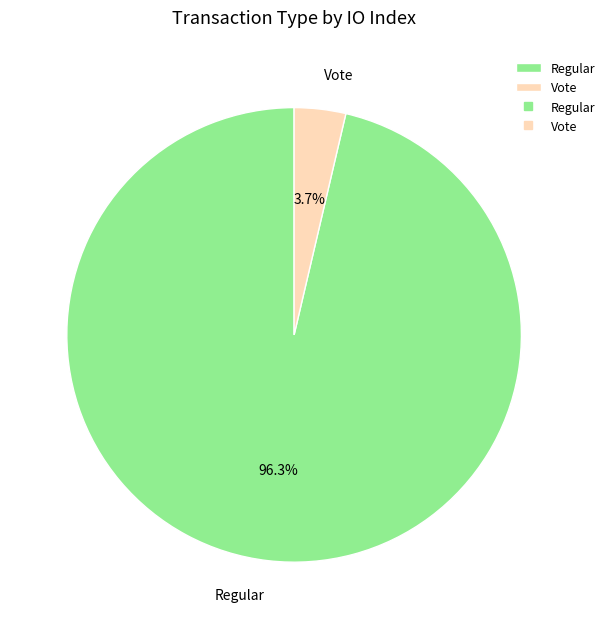

Which slice is the smallest?

Vote